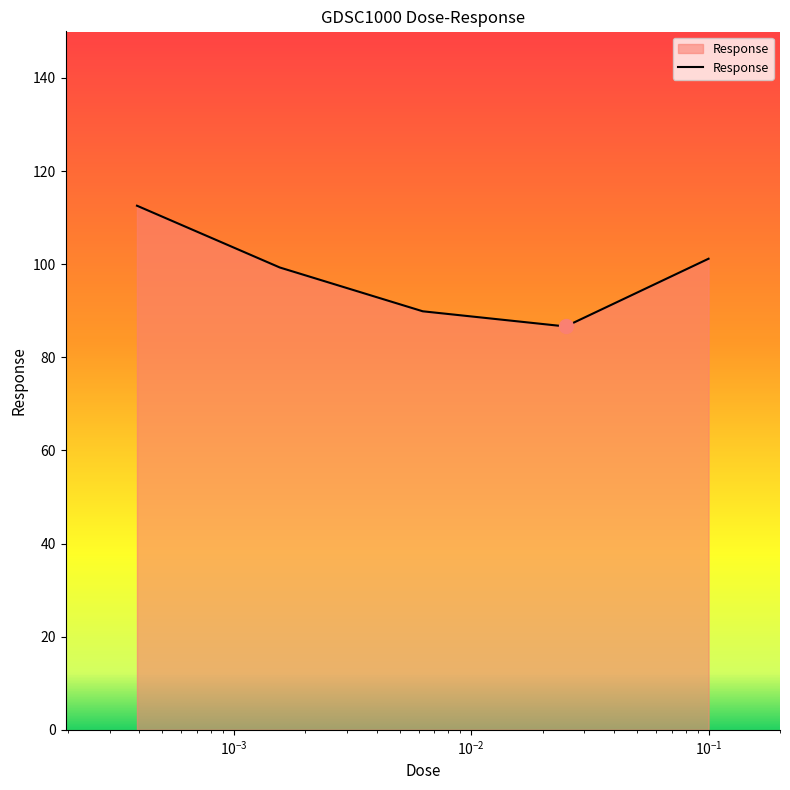

Reading right to left, list all the values displayed in this chart.

101.2	86.6	89.9	99.3	112.6